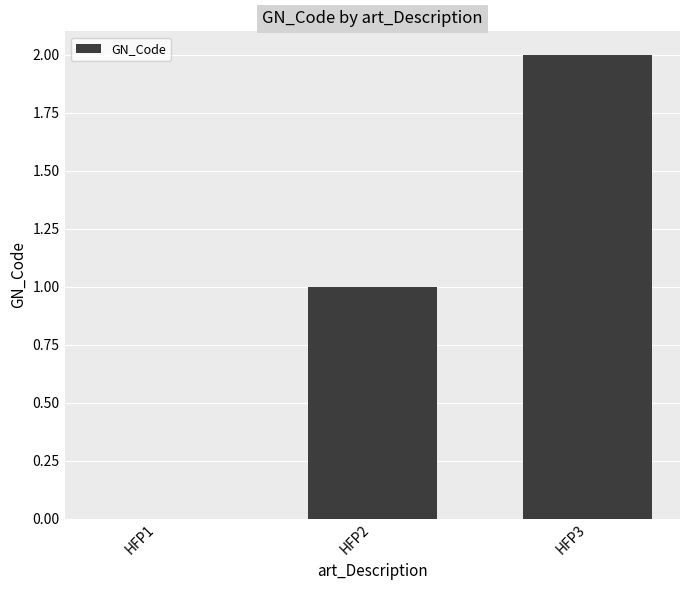

Reading left to right, transcribe all the data shown in this chart.

HFP1=0	HFP2=1	HFP3=2